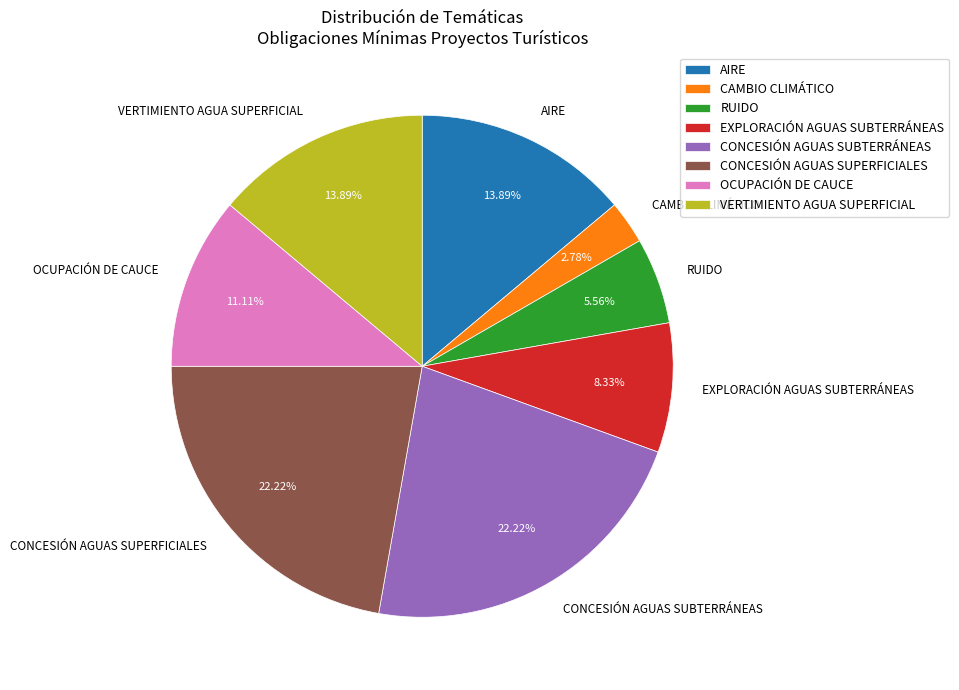

Which slice is the smallest?

CAMBIO CLIMÁTICO